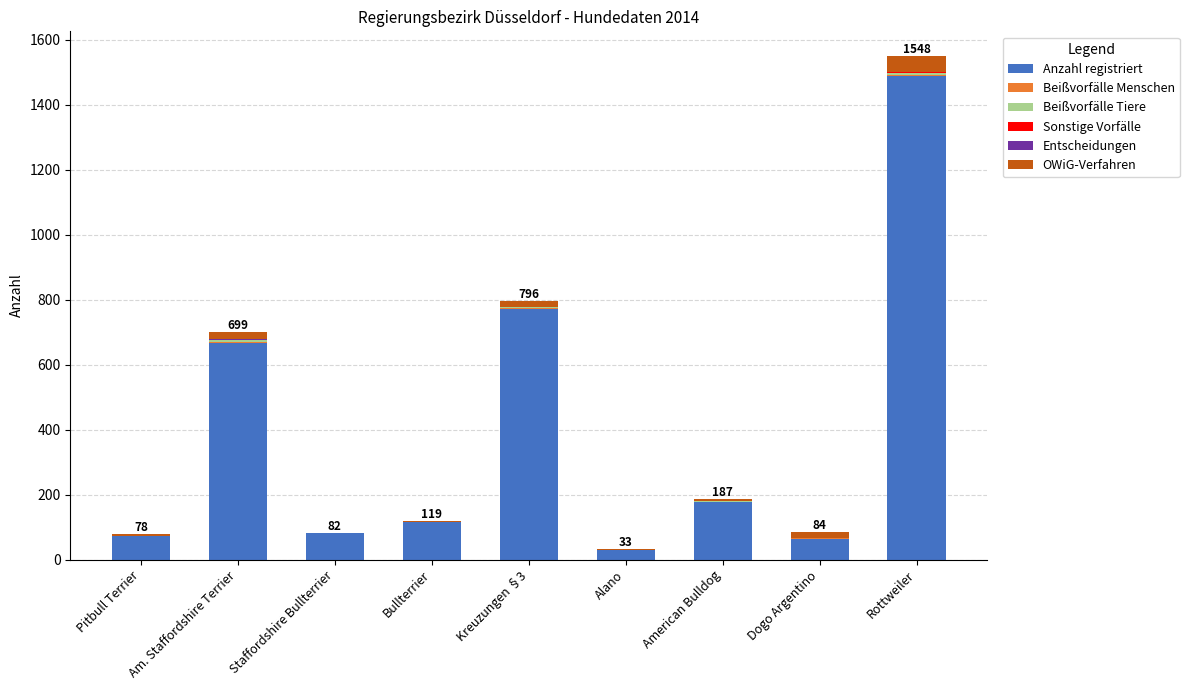

Which category has the highest value in the Anzahl registriert series?

Rottweiler